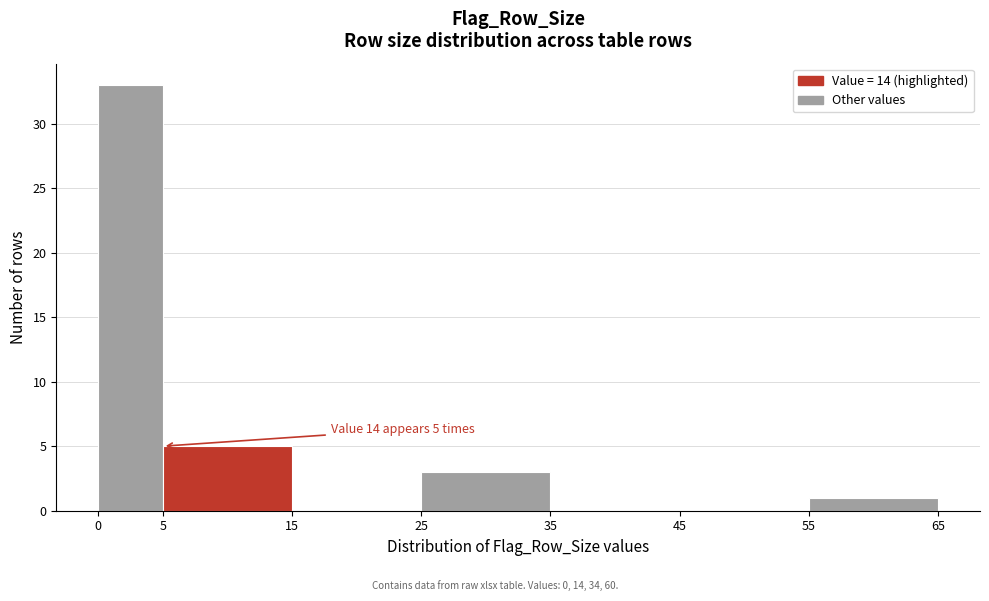

Which range on the x-axis has the tallest bar?

0 to 5